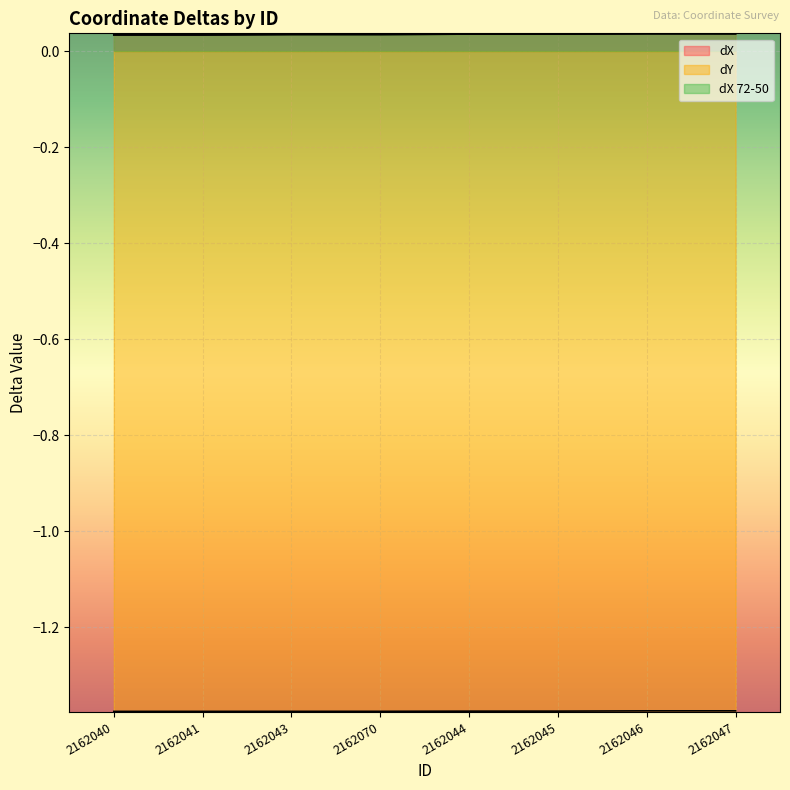

What is the label of the 3rd point from the right?

2162045